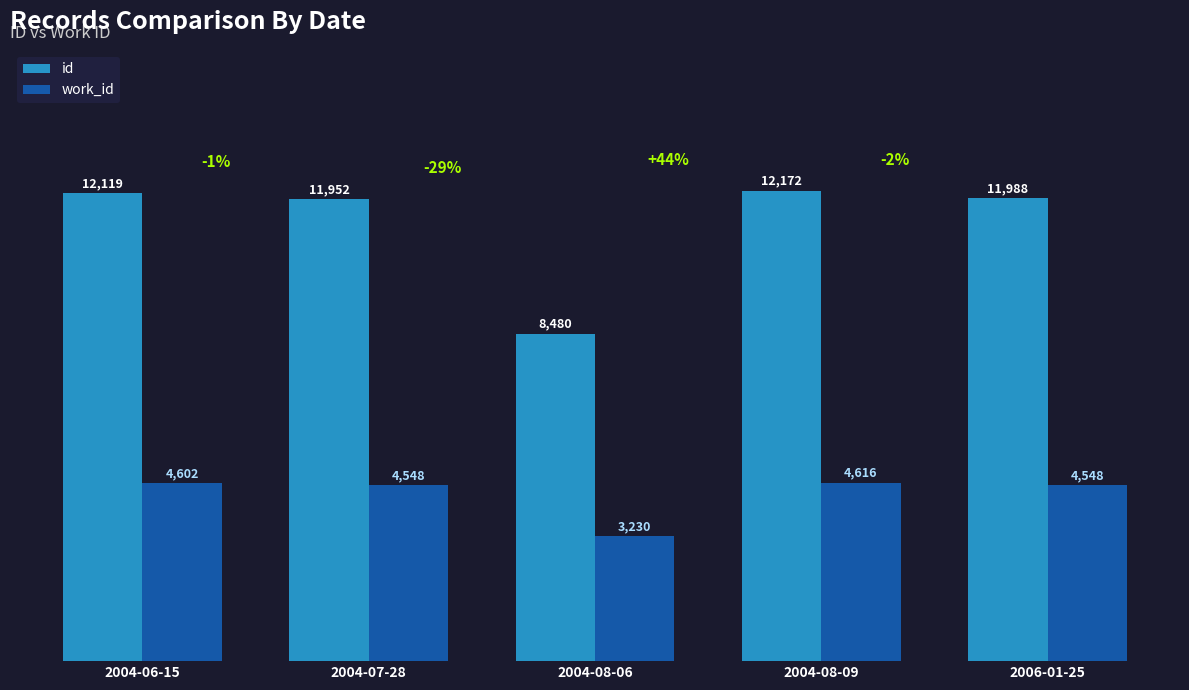

Is it true that id equals 7806 at 2006-01-25?

False